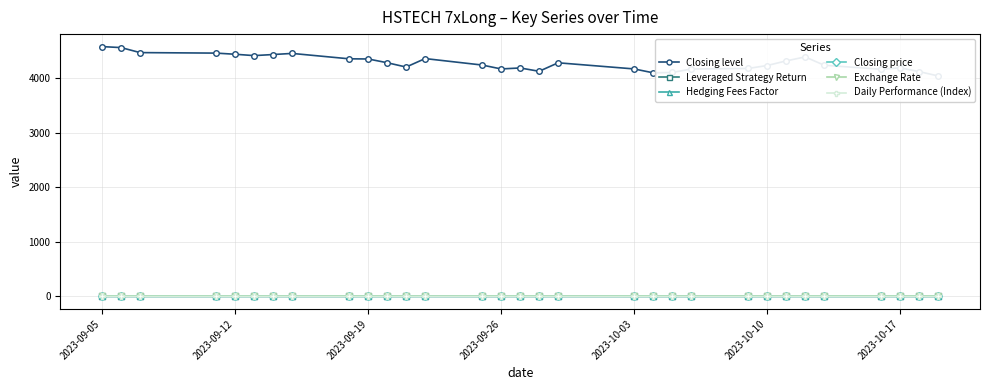

What is the value of the Closing price point at the 13th from the left?

0.6